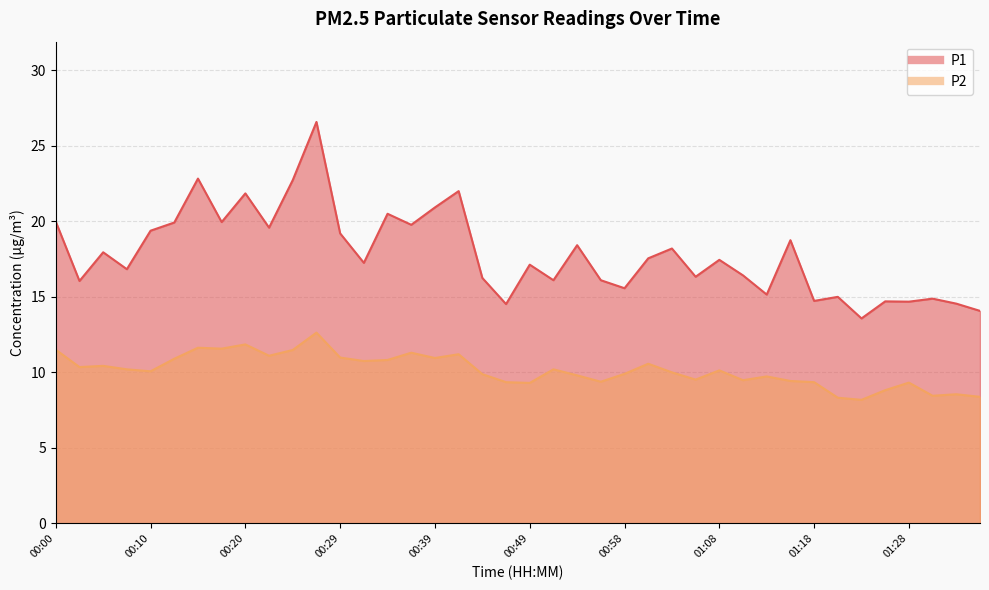

What position from the right is 01:01?

15